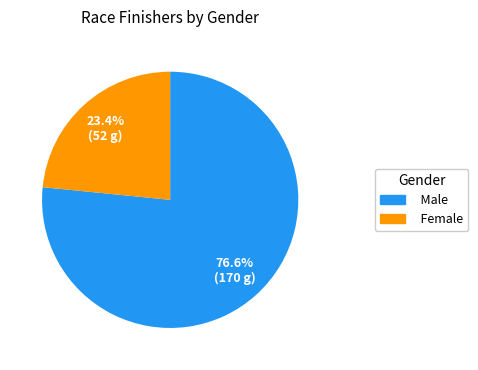

To the nearest percent, what portion does Female represent?

23%